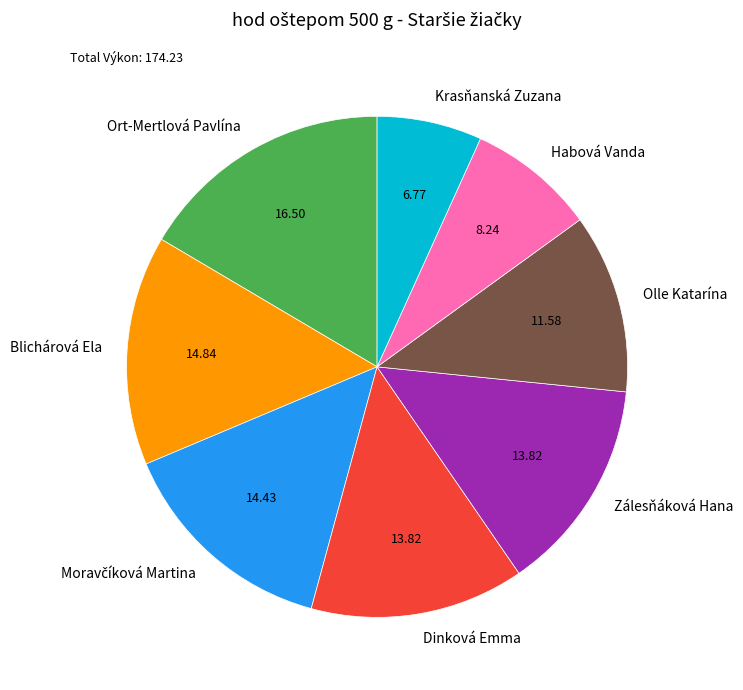

Approximately how many times larger is the value at Zálesňáková Hana compared to Blichárová Ela?

0.9